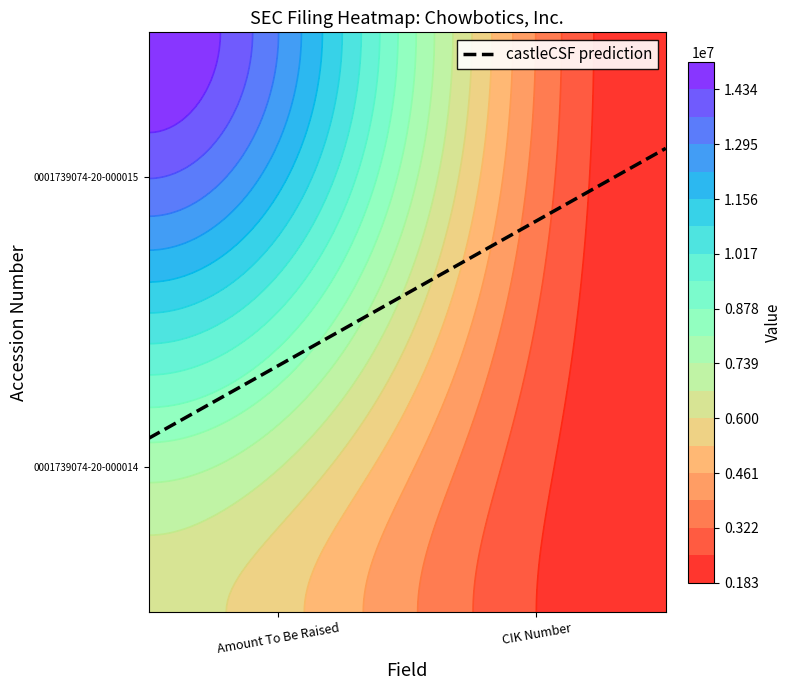

Count the 0001739074-20-000015 values in the range 1834912 to 15037574.

2